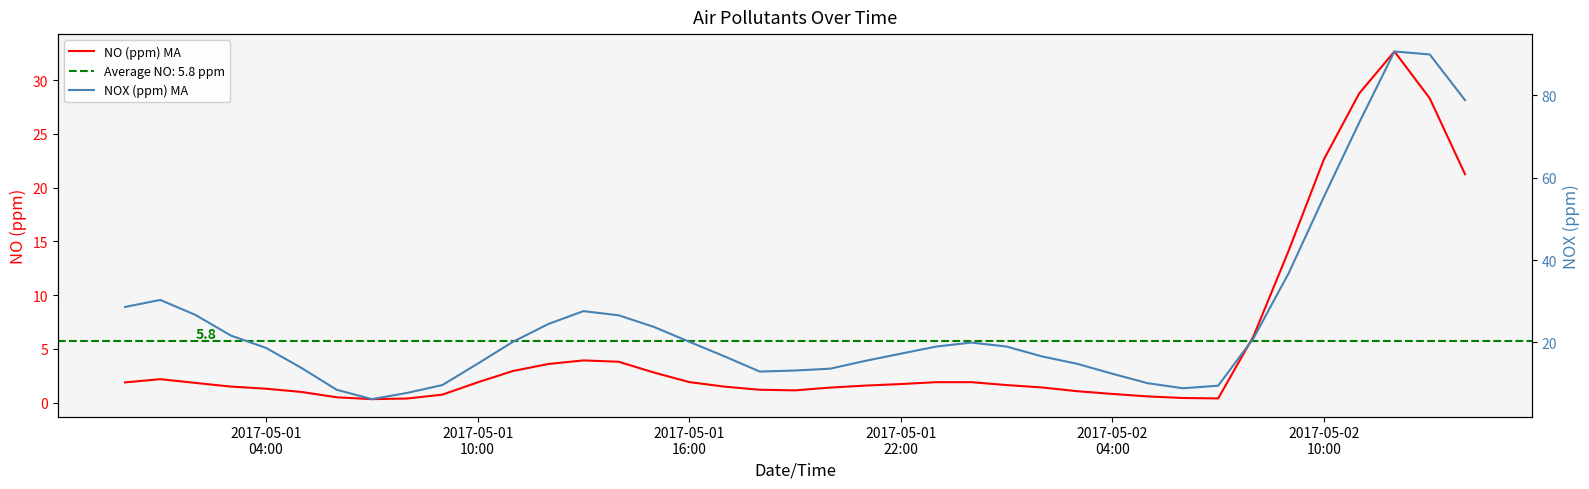

What is the average value of the NO (ppm) MA series?

5.3